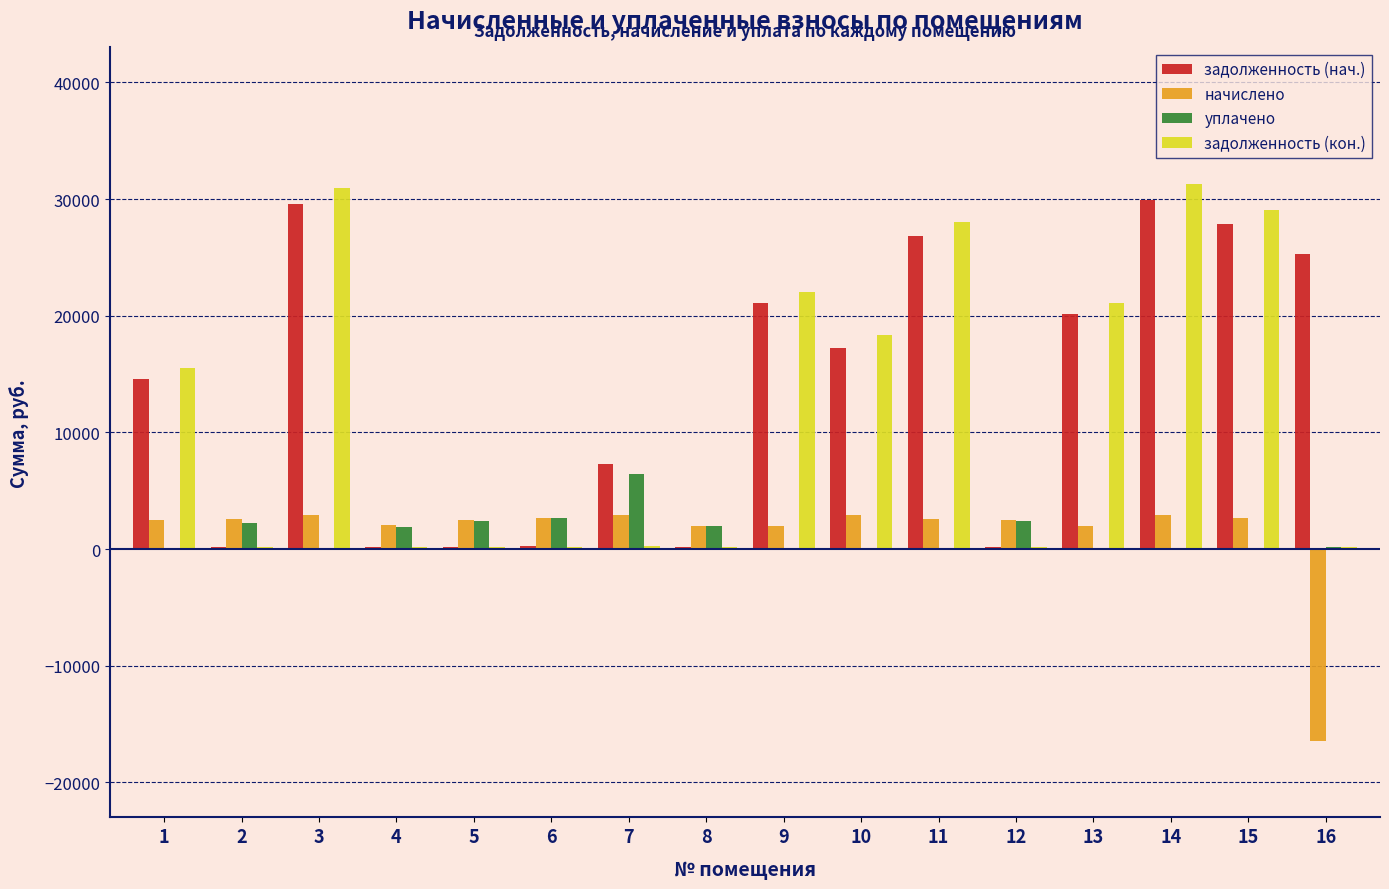

What is the sum of all задолженность (нач.) values?

221076.3